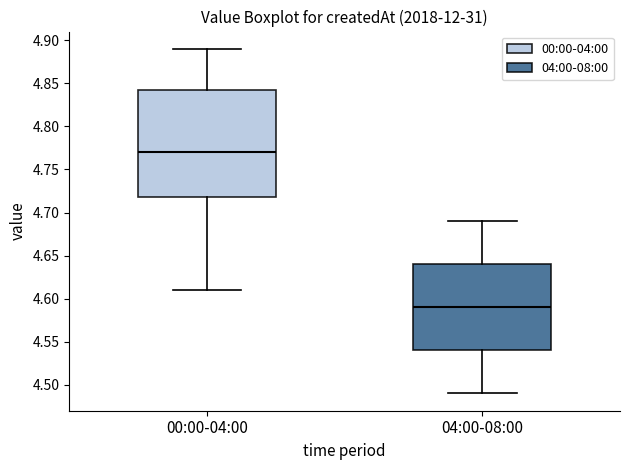

Reading left to right, read every box against the y-axis: the position of its median line, the range the box covers, and the ends of its whiskers. The values are not printed on the chart, so give them approximately, as read against the axis.

00:00-04:00: median 4.770, box 4.720 to 4.845, whiskers 4.610 to 4.890
04:00-08:00: median 4.590, box 4.540 to 4.640, whiskers 4.490 to 4.690